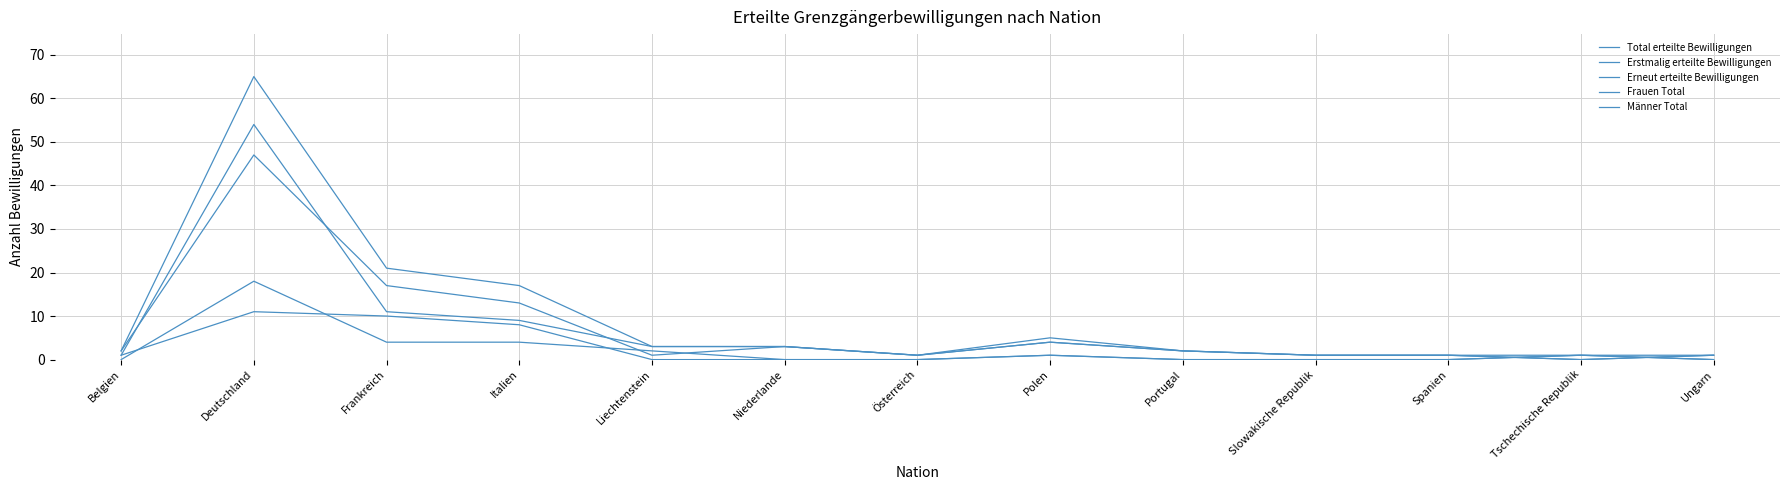

Is this an area chart (filled region under the line)?

No